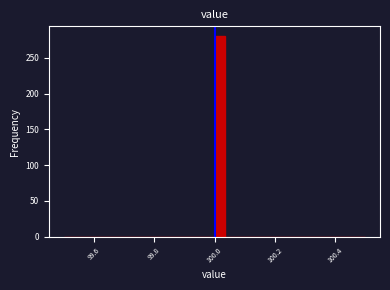

Read against the x-axis, roughly where is the centre of the tallest bar?

100.02